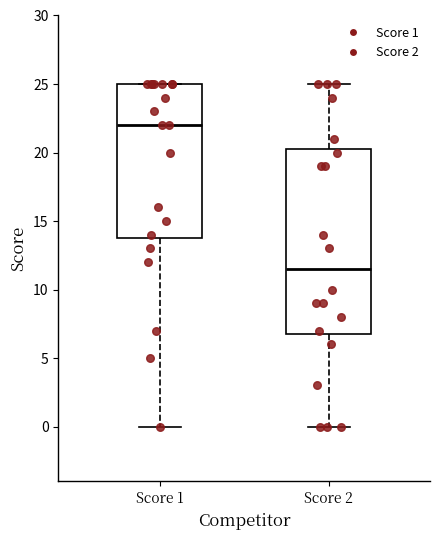

Which box is the tallest, from its lower edge to its upper edge?

Score 2